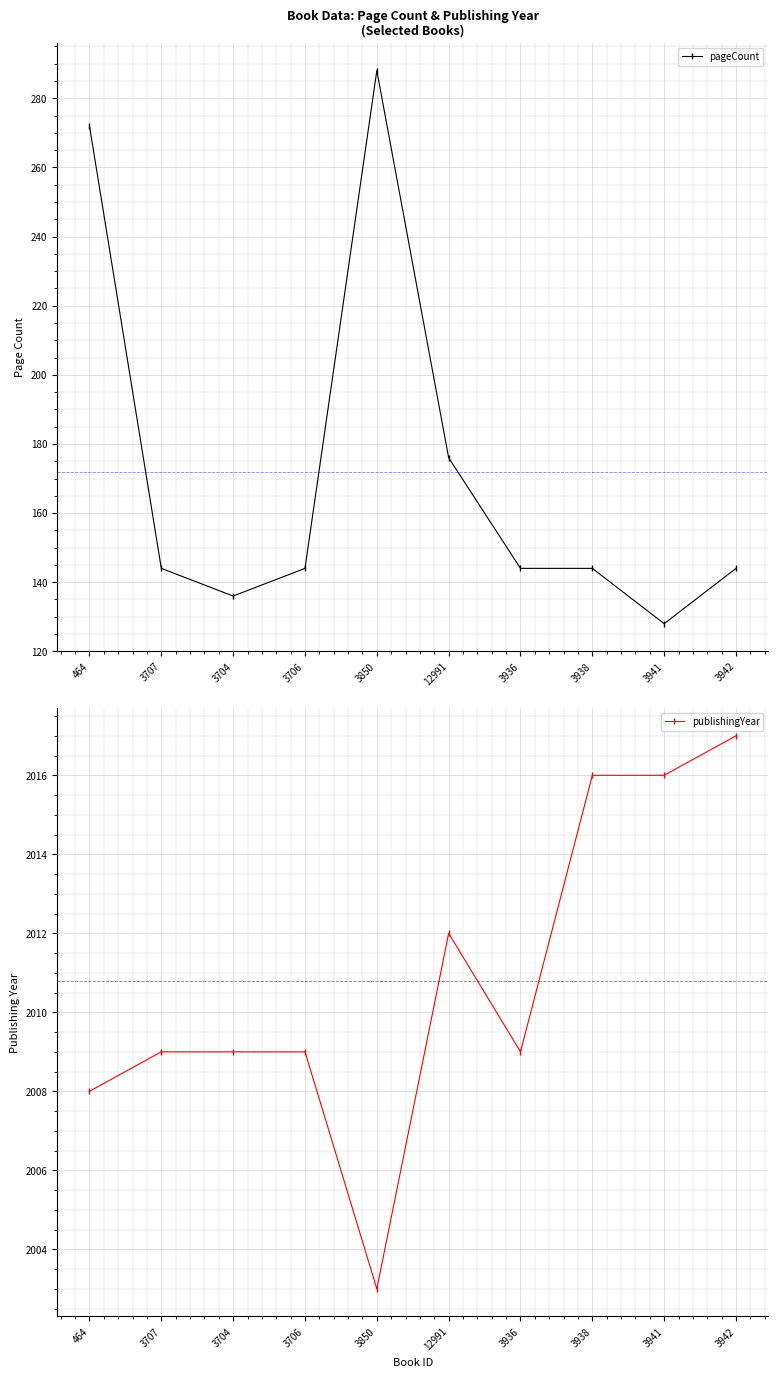

What is the label of the 7th point from the left?

3936